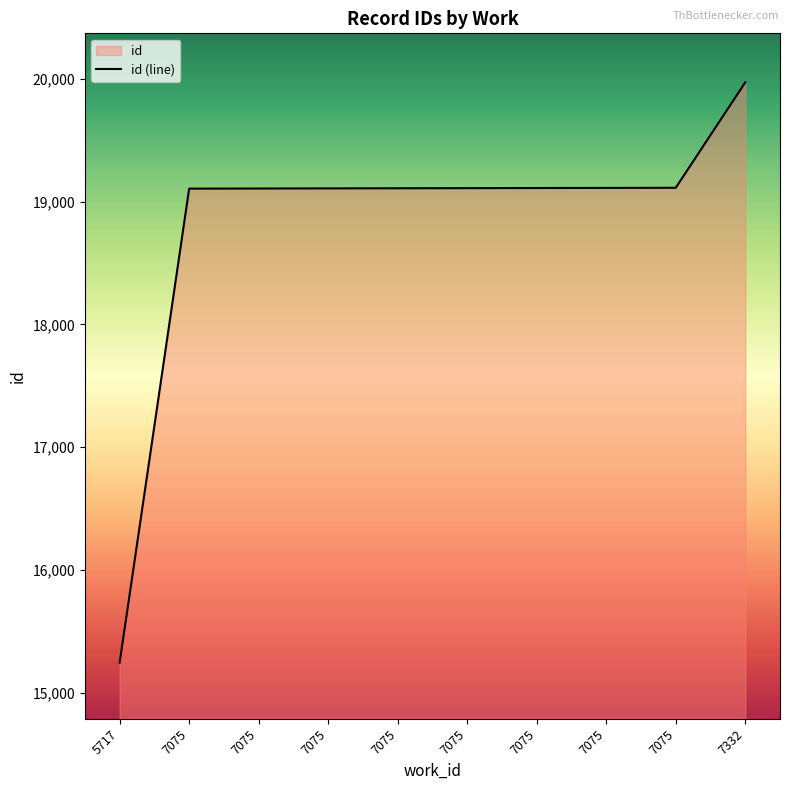

The chart shows a value of 19109 at 7075. True or false?

True